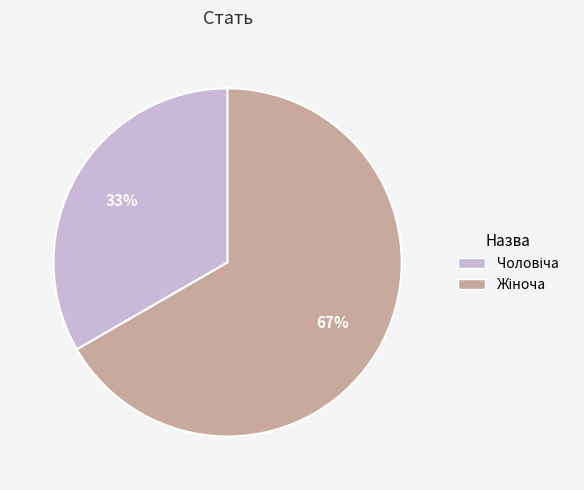

To the nearest percent, what is the average slice percentage?

50%